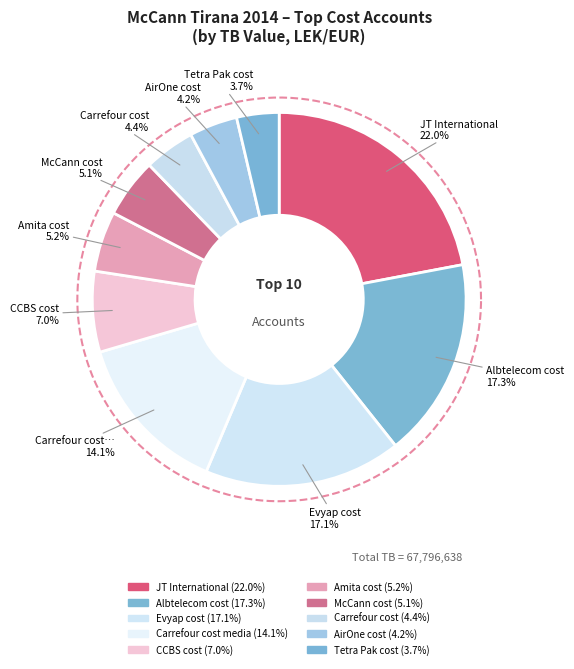

To the nearest percent, what is the difference between the largest and smallest slice percentages?

18%